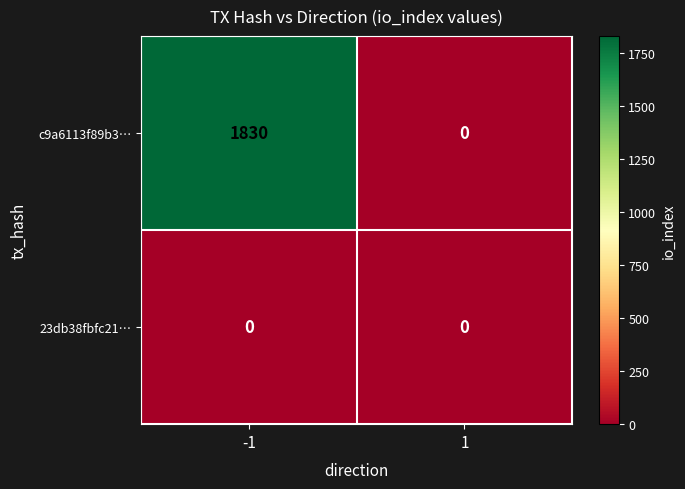

At which category is the sum across all series the highest?

-1